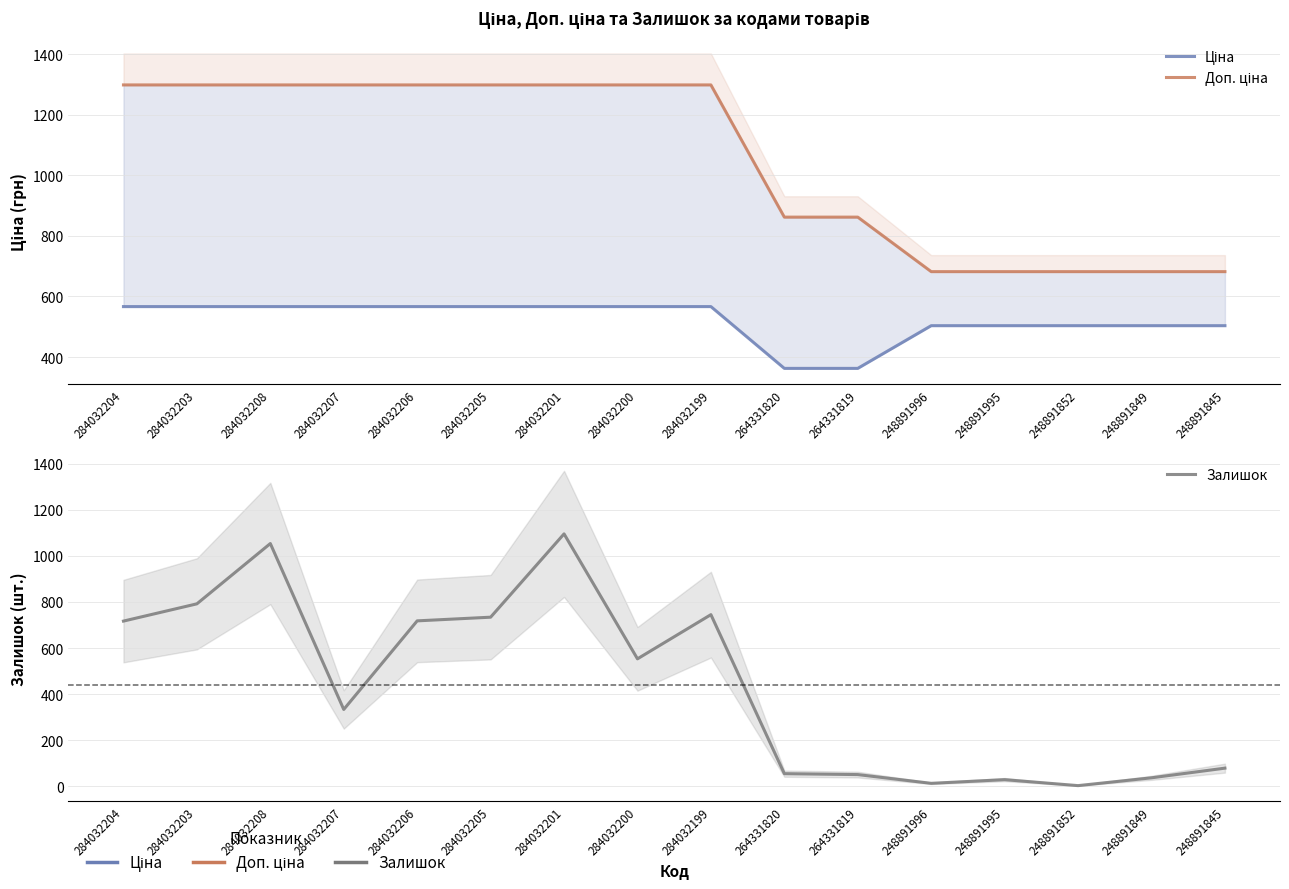

Reading left to right, extract all data points from this chart.

Ціна: 566.6	566.6	566.6	566.6	566.6	566.6	566.6	566.6	566.6	362.6	362.6	503.5	503.5	503.5	503.5	503.5
Доп. ціна: 1298.6	1298.6	1298.6	1298.6	1298.6	1298.6	1298.6	1298.6	1298.6	862.0	862.0	682.0	682.0	682.0	682.0	682.0
Залишок: 717.0	792.0	1054.0	333.0	718.0	734.0	1096.0	553.0	745.0	54.0	50.0	12.0	28.0	2.0	36.0	78.0